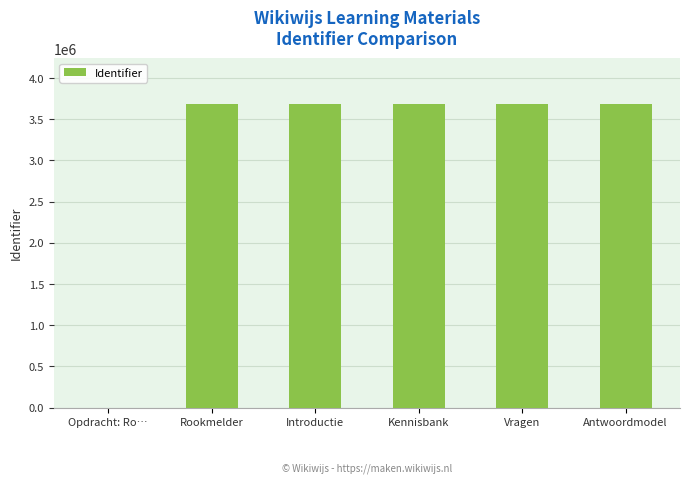

What is the maximum value shown in the chart?

3690019